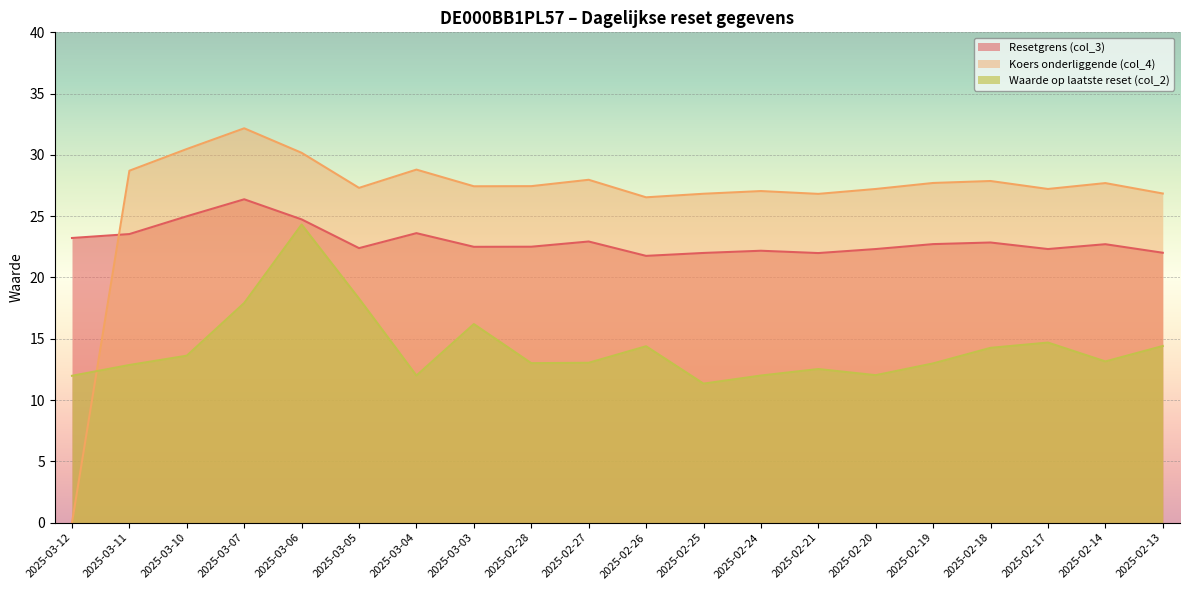

Reading left to right, list all the values displayed in this chart.

Resetgrens (col_3): 2025-03-12=23.2	2025-03-11=23.5	2025-03-10=25.0	2025-03-07=26.4	2025-03-06=24.7	2025-03-05=22.4	2025-03-04=23.6	2025-03-03=22.5	2025-02-28=22.5	2025-02-27=22.9	2025-02-26=21.8	2025-02-25=22.0	2025-02-24=22.2	2025-02-21=22.0	2025-02-20=22.3	2025-02-19=22.7	2025-02-18=22.9	2025-02-17=22.3	2025-02-14=22.7	2025-02-13=22.0
Koers onderliggende (col_4): 2025-03-12=0.0	2025-03-11=28.7	2025-03-10=30.5	2025-03-07=32.2	2025-03-06=30.2	2025-03-05=27.3	2025-03-04=28.8	2025-03-03=27.4	2025-02-28=27.4	2025-02-27=28.0	2025-02-26=26.5	2025-02-25=26.8	2025-02-24=27.1	2025-02-21=26.8	2025-02-20=27.2	2025-02-19=27.7	2025-02-18=27.9	2025-02-17=27.2	2025-02-14=27.7	2025-02-13=26.9
Waarde op laatste reset (col_2): 2025-03-12=12.0	2025-03-11=12.9	2025-03-10=13.6	2025-03-07=17.9	2025-03-06=24.3	2025-03-05=18.3	2025-03-04=12.0	2025-03-03=16.2	2025-02-28=13.0	2025-02-27=13.0	2025-02-26=14.4	2025-02-25=11.3	2025-02-24=12.0	2025-02-21=12.5	2025-02-20=12.0	2025-02-19=13.0	2025-02-18=14.3	2025-02-17=14.7	2025-02-14=13.2	2025-02-13=14.4